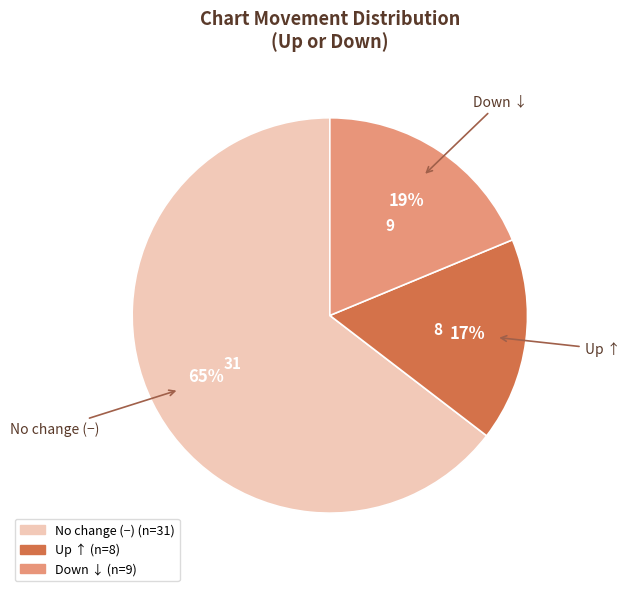

Is there a majority slice in this chart?

Yes